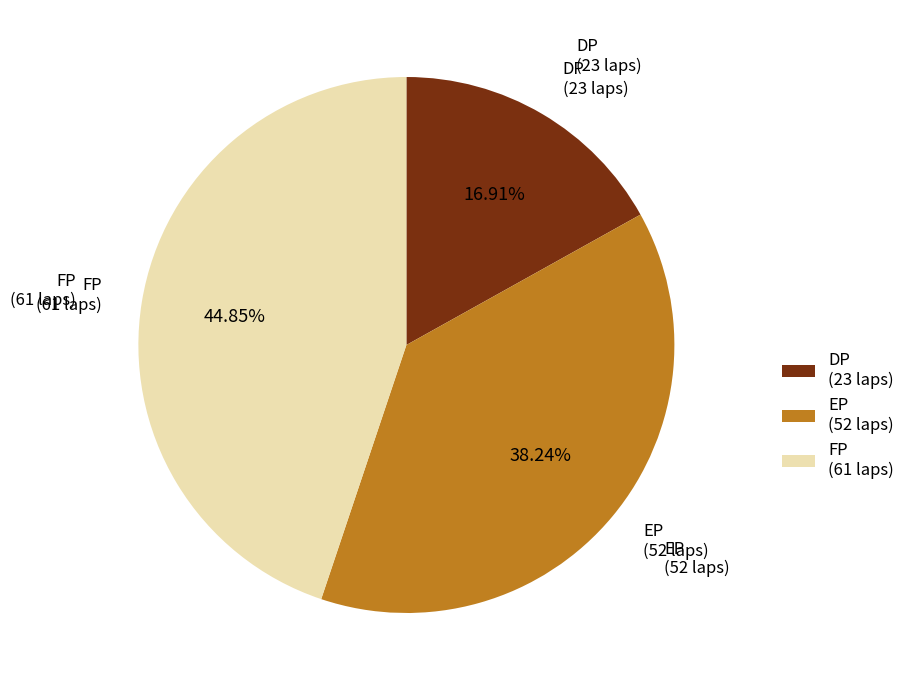

Does any single category account for the majority?

No